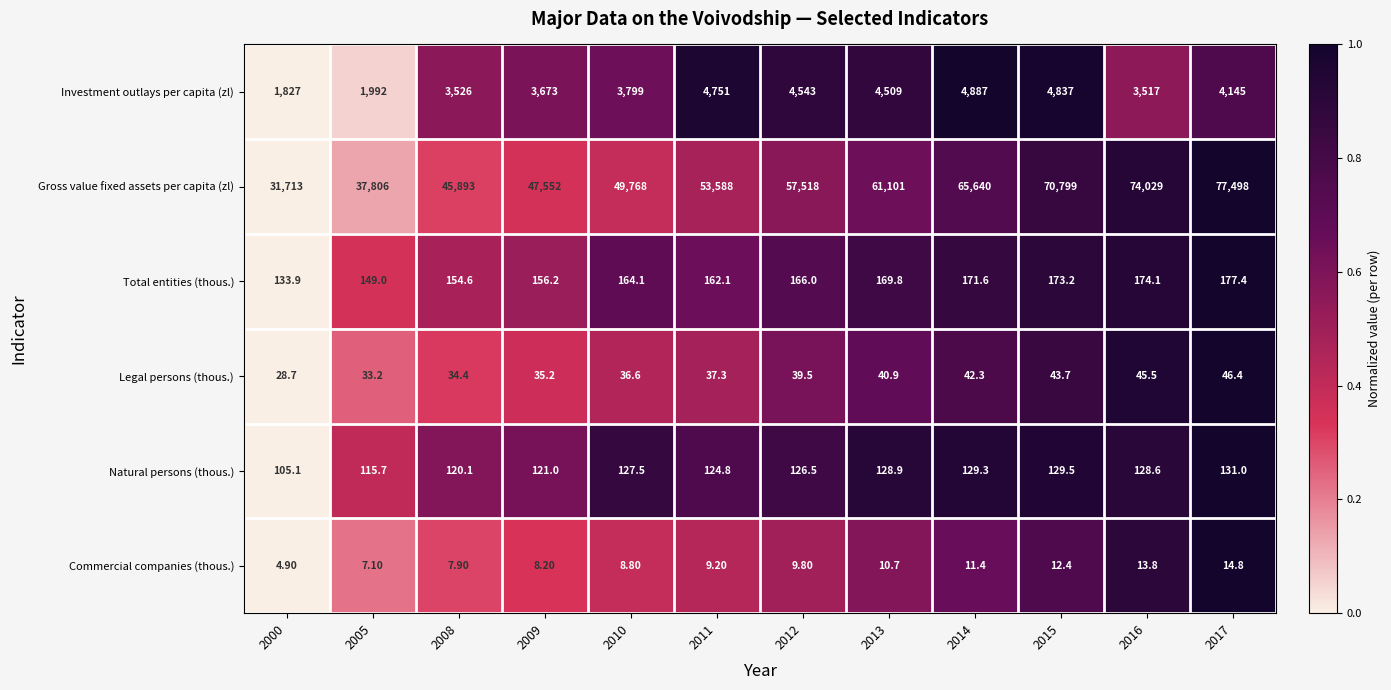

What is the difference between the maximum and second lowest values in the Commercial companies (thous.) series?

7.7